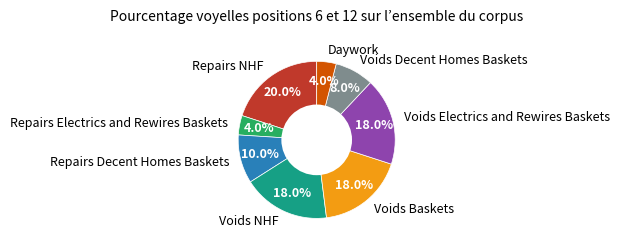

Which has a higher value, Repairs Electrics and Rewires Baskets or Repairs Decent Homes Baskets?

Repairs Decent Homes Baskets